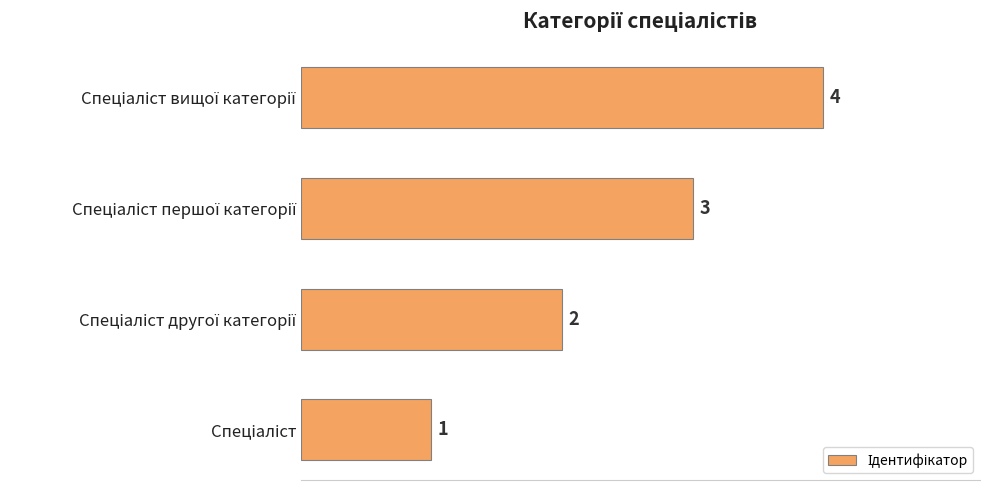

What is the maximum value shown in the chart?

4